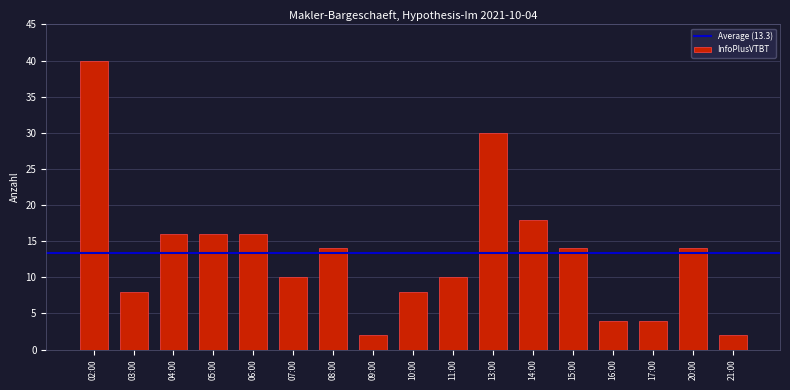

What is the change in value from 13:00 to 15:00?

-16